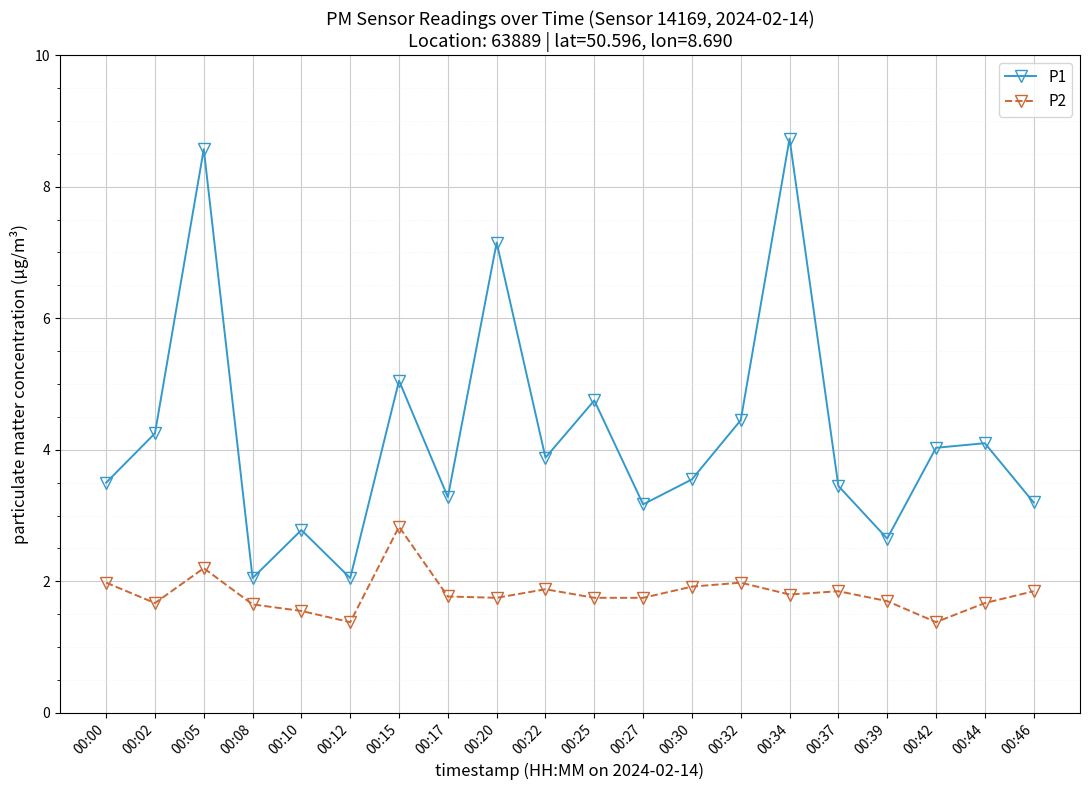

How many categories are shown in the chart?

20